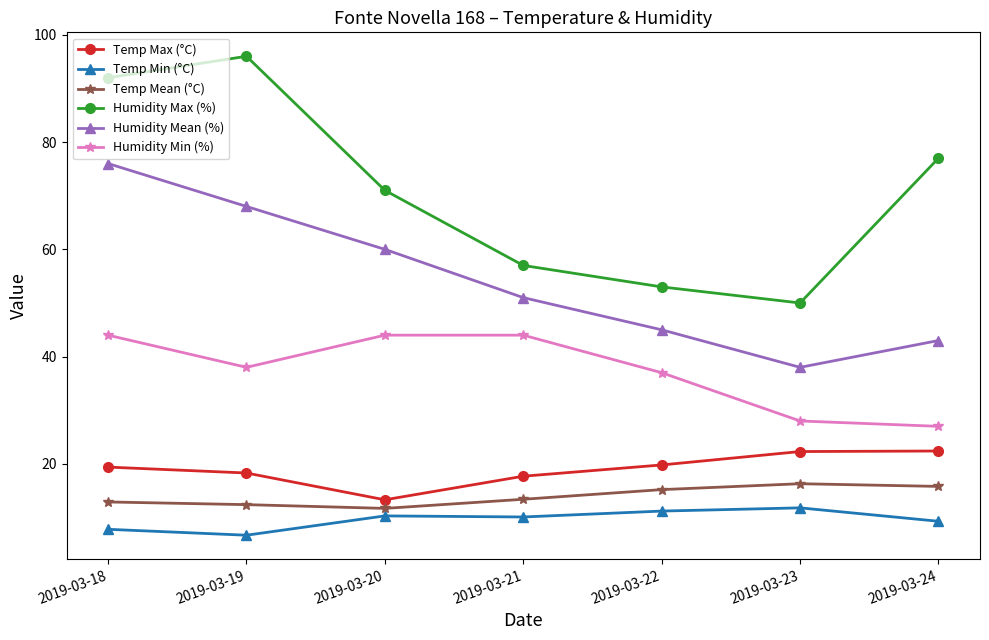

True or false: Temp Min (°C) and Humidity Min (%) cross at least once.

False